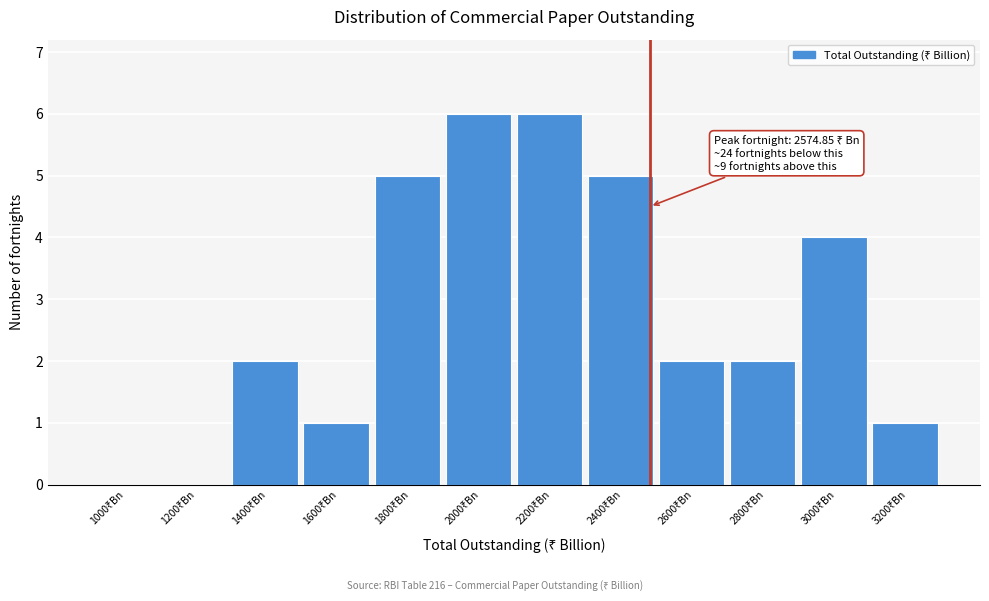

What is the maximum value shown in the chart?

6